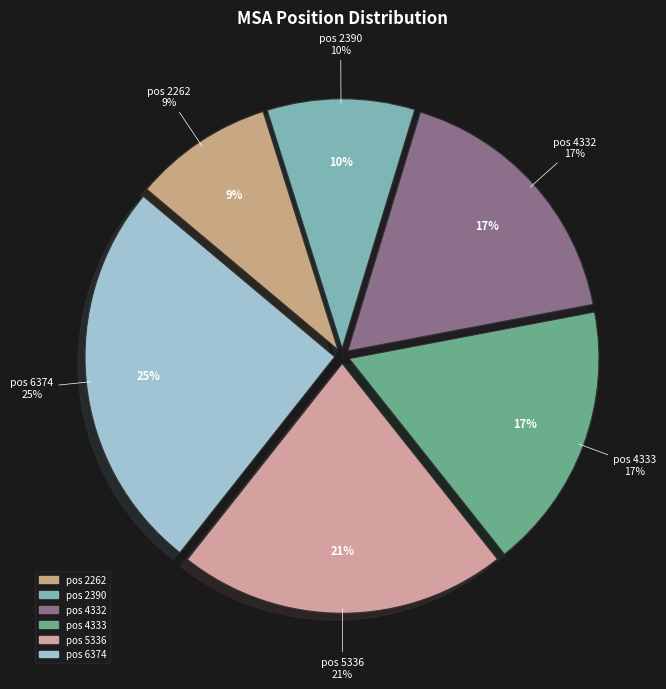

The 2262 slice represents 24% of the pie. True or false?

False